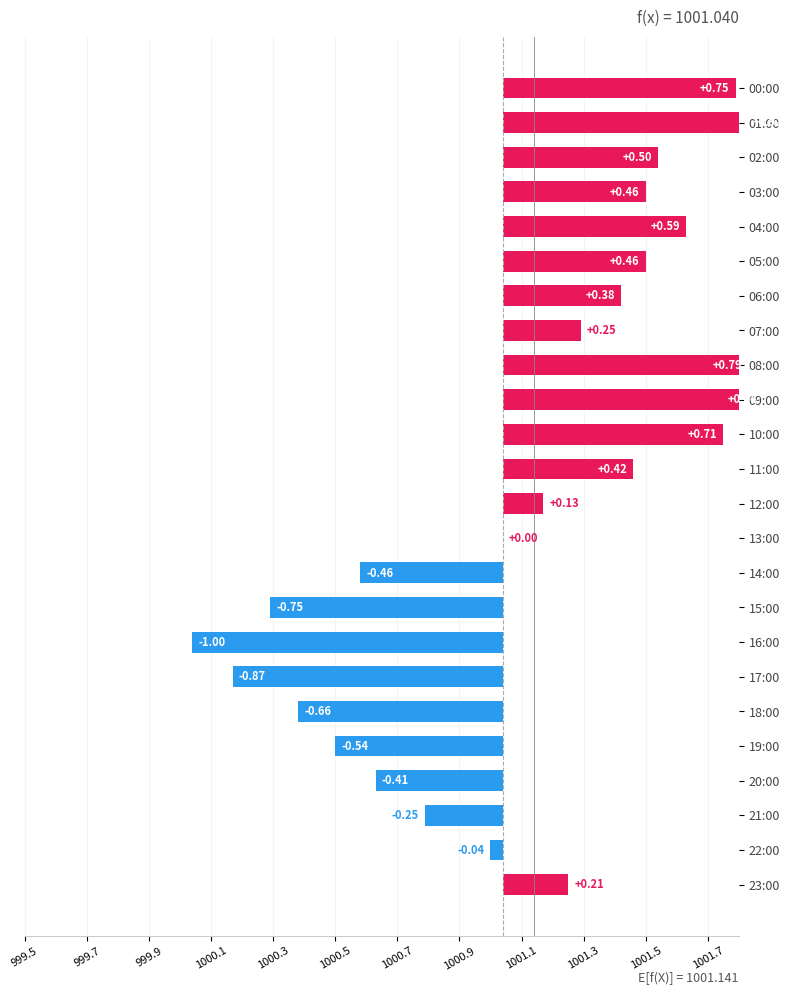

What is the smallest value displayed?

-1.0